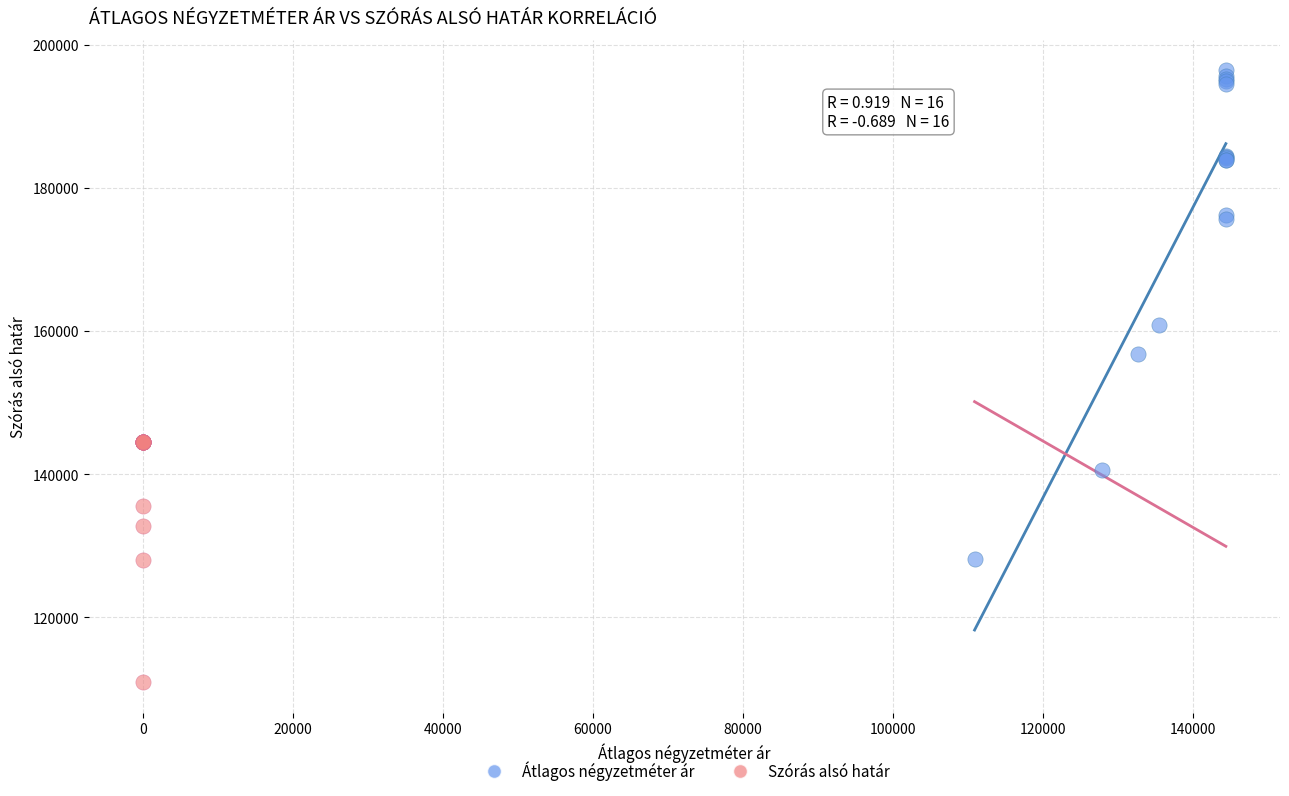

Which series has the largest Y range (max minus min)?

Átlagos négyzetméter ár